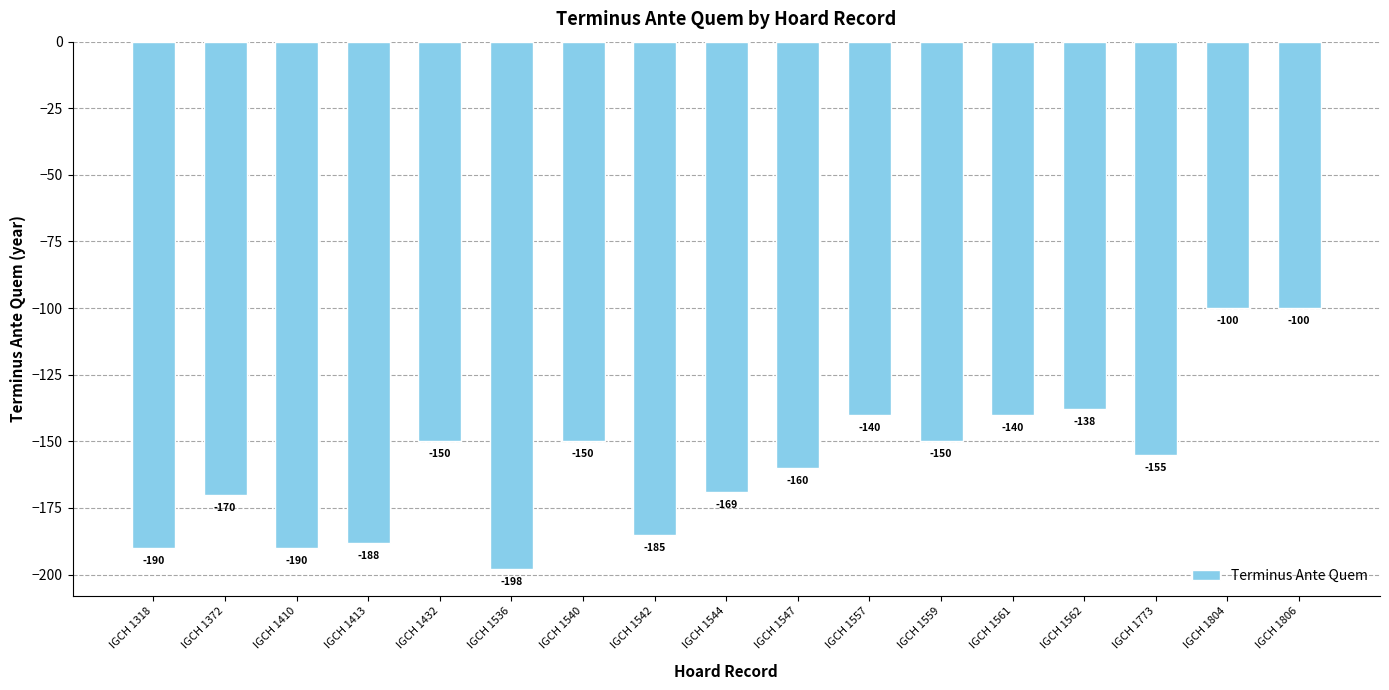

Count the number of data series in this chart.

1